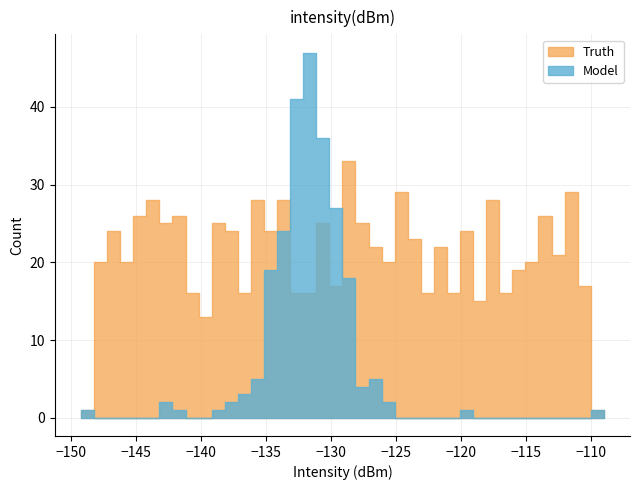

How many interior local peaks does the Model series have?

10